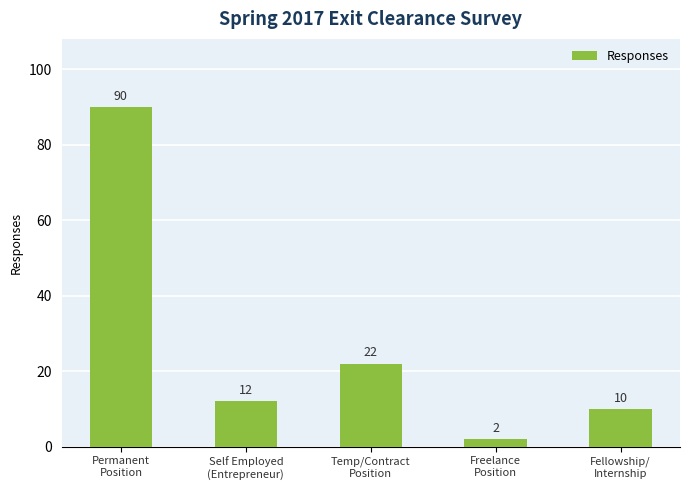

The chart shows a value of 39 at Temp/Contract
Position. True or false?

False